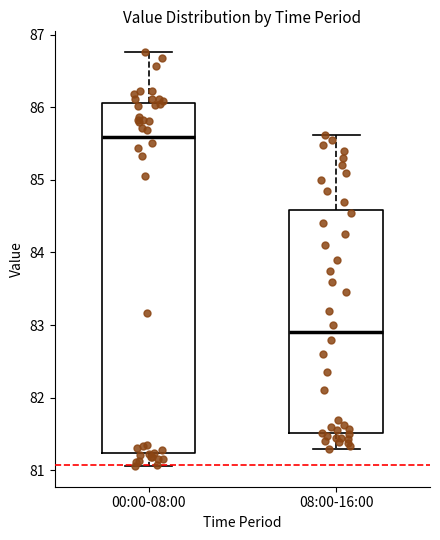

Which box has the lowest median line?

08:00-16:00